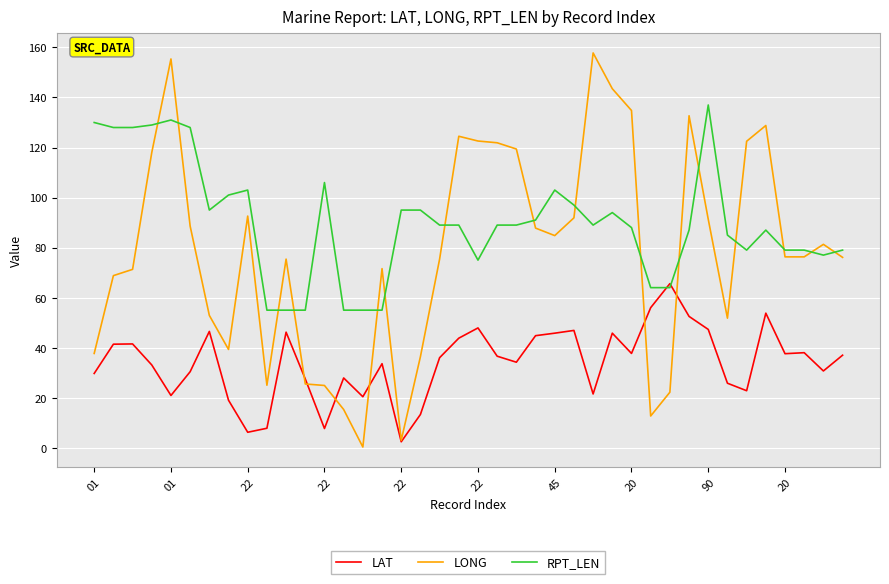

Rank the series by their maximum value, from lowest to highest.

LAT, RPT_LEN, LONG